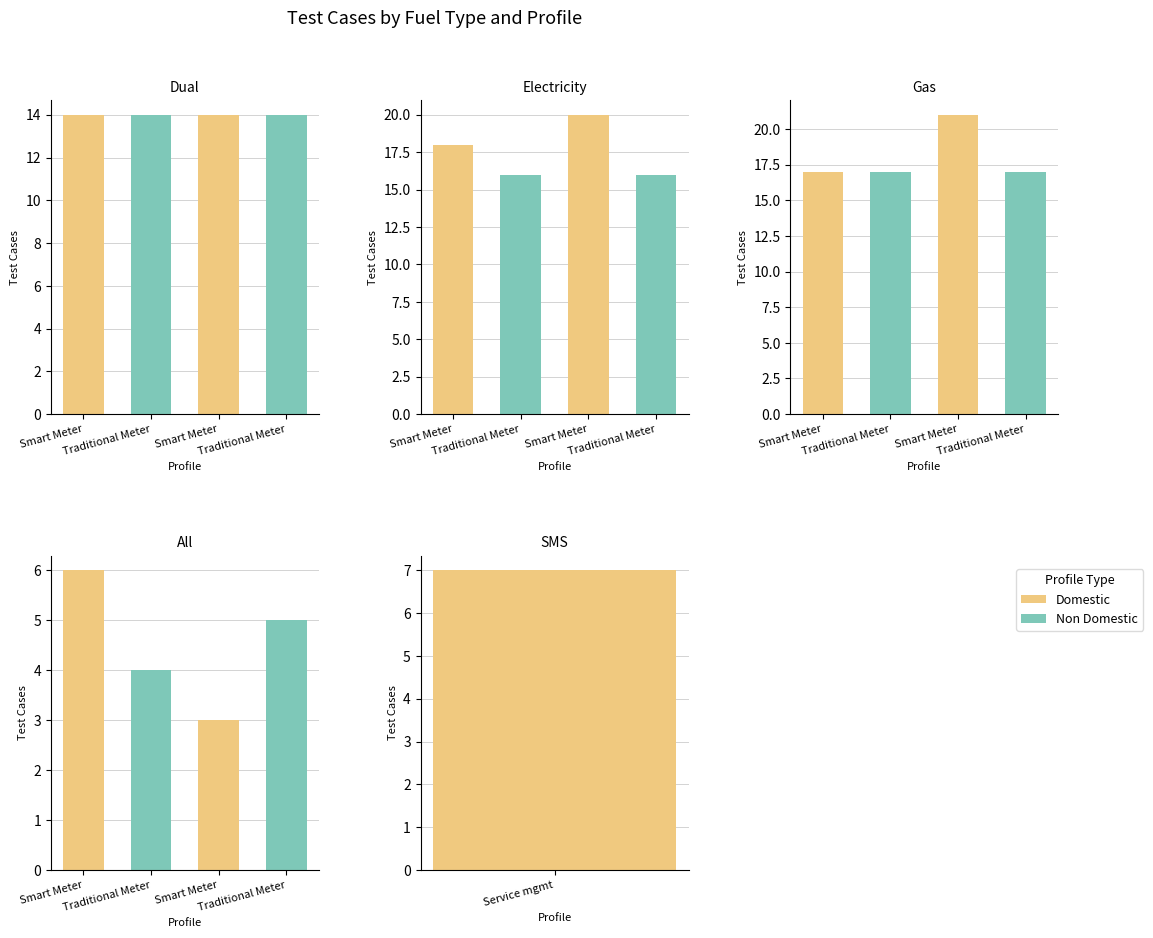

What position from the right is Domestic, Smart Meter?

4